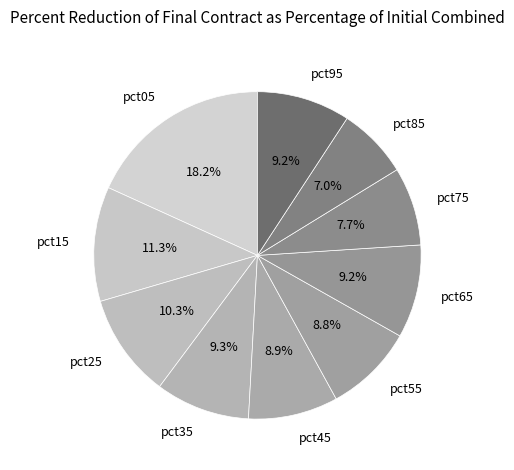

What portion of the pie excludes pct15?

88.7%